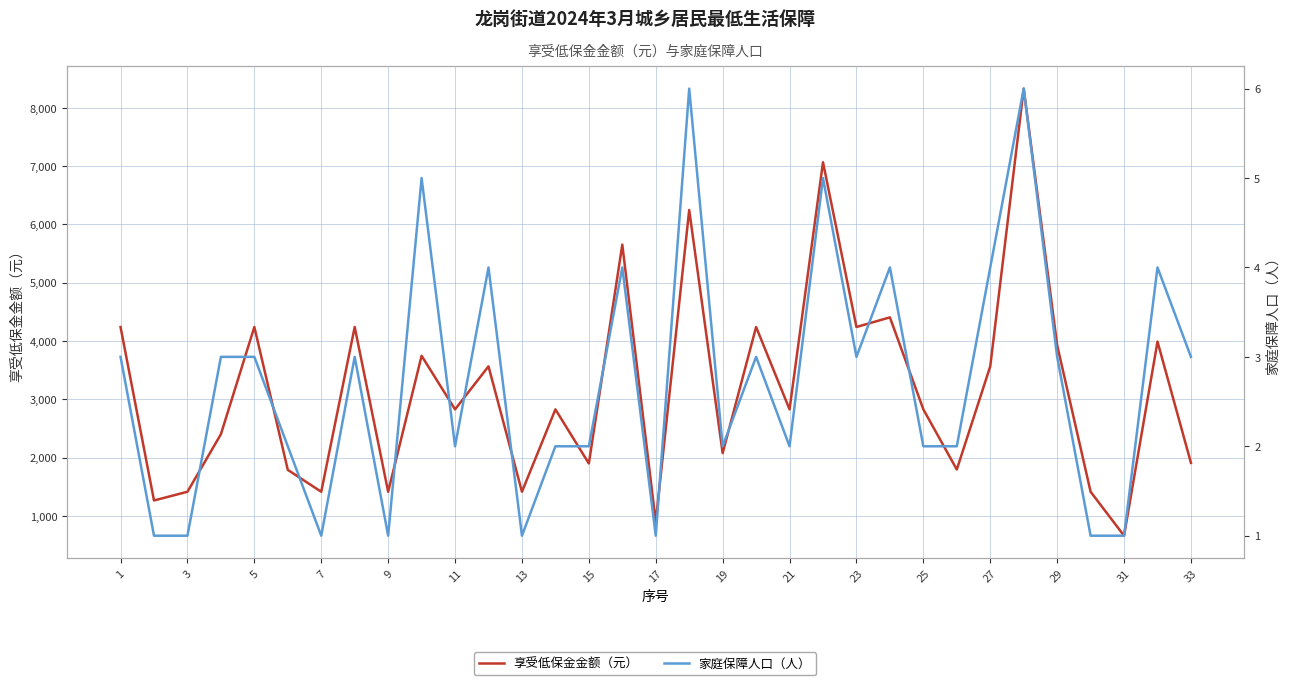

How many interior local valleys does the 享受低保金金额（元） series have?

12